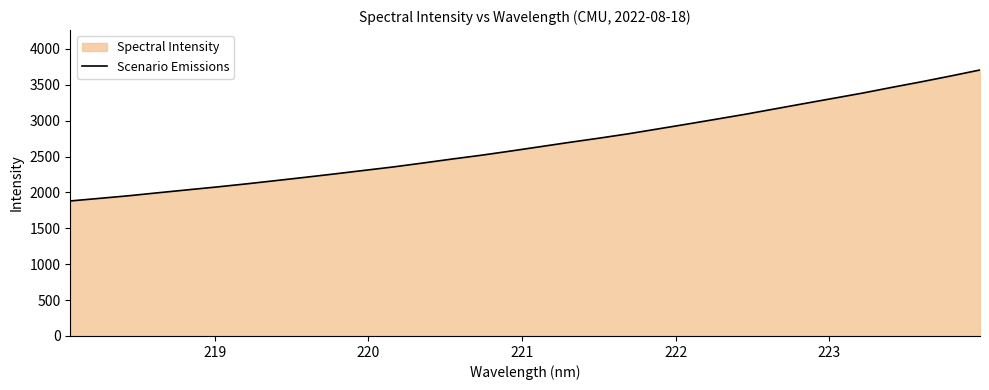

What is the greatest value displayed?

3707.0